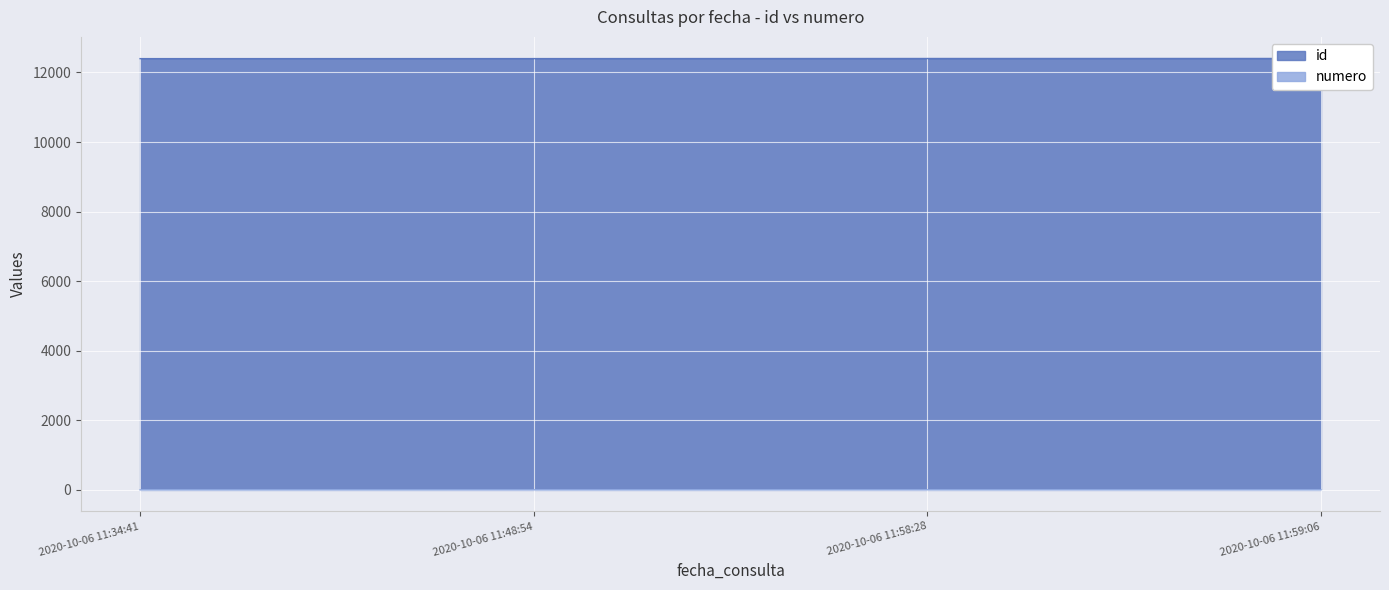

What is the difference between the highest and lowest values at 2020-10-06 11:59:06?

12399